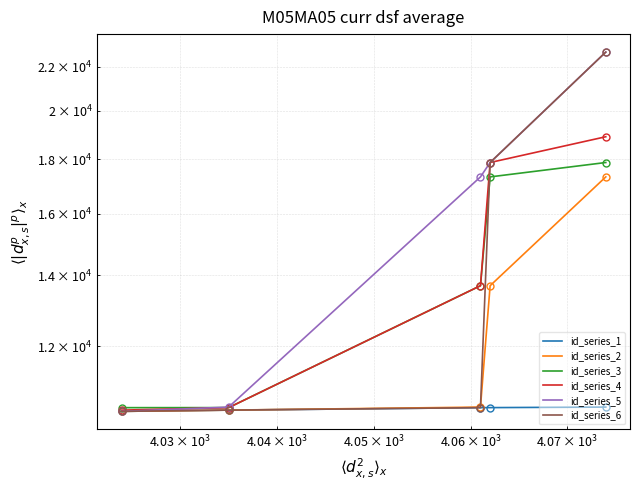

What is the average value of the id_series_5 series?

15772